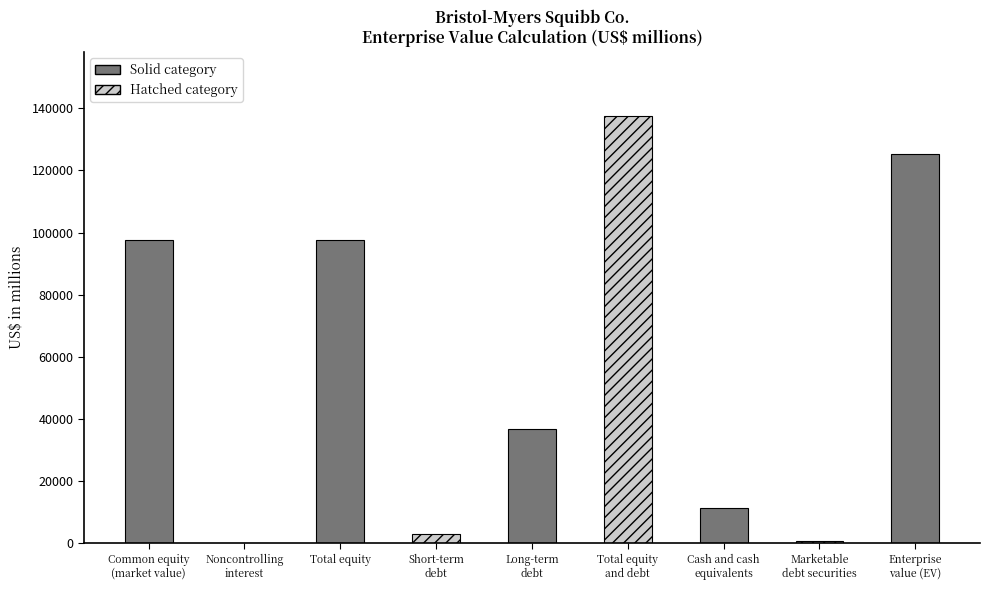

How many distinct data groups are displayed?

1